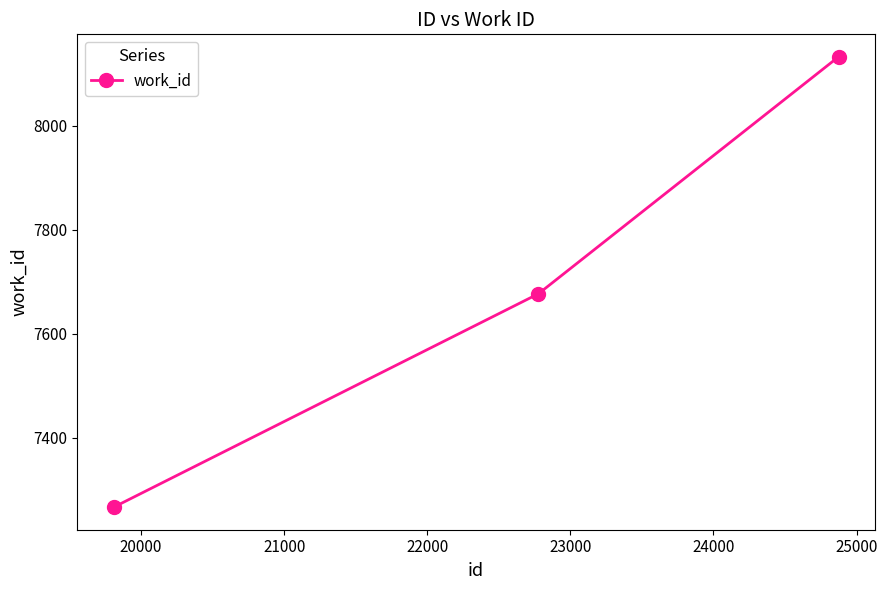

Reading left to right, what are all the values shown in this chart?

7267	7677	8132